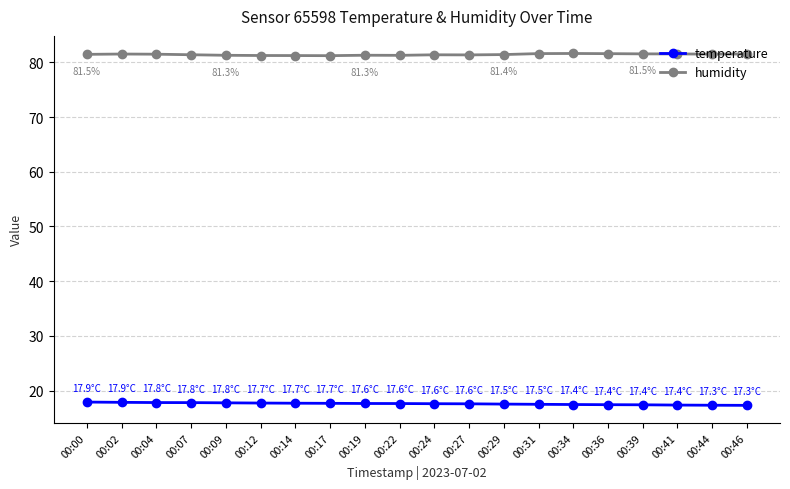

What is the average value of the humidity series?

81.4